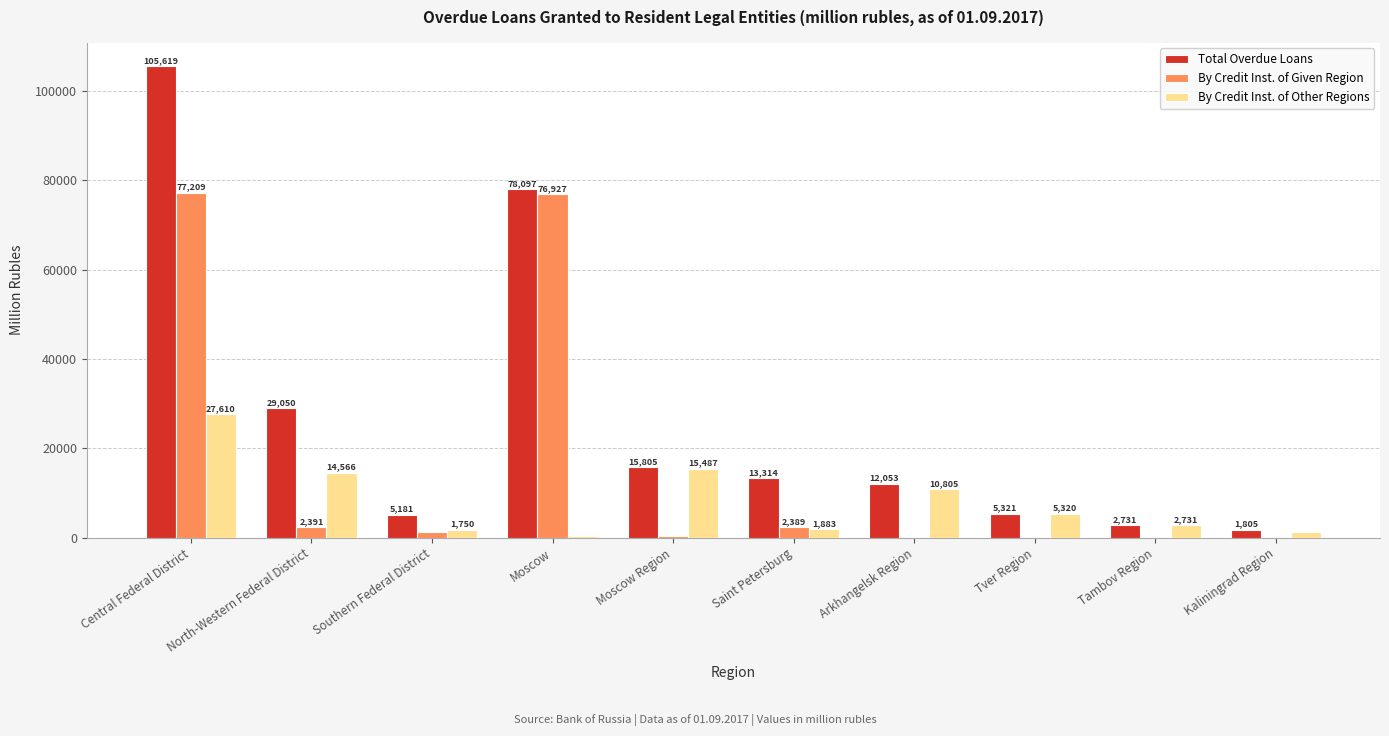

At which label is By Credit Inst. of Given Region closest to 38604?

North-Western Federal District